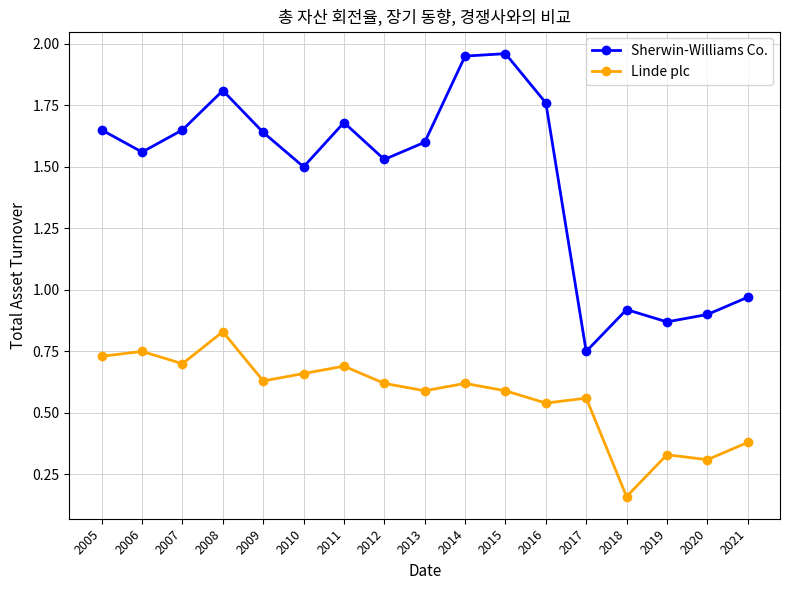

Which series has the widest spread of values?

Sherwin-Williams Co.